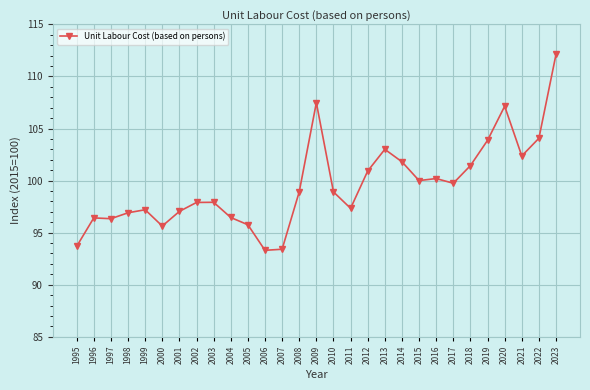

True or false: the data has more than 2 interior local peaks.

True